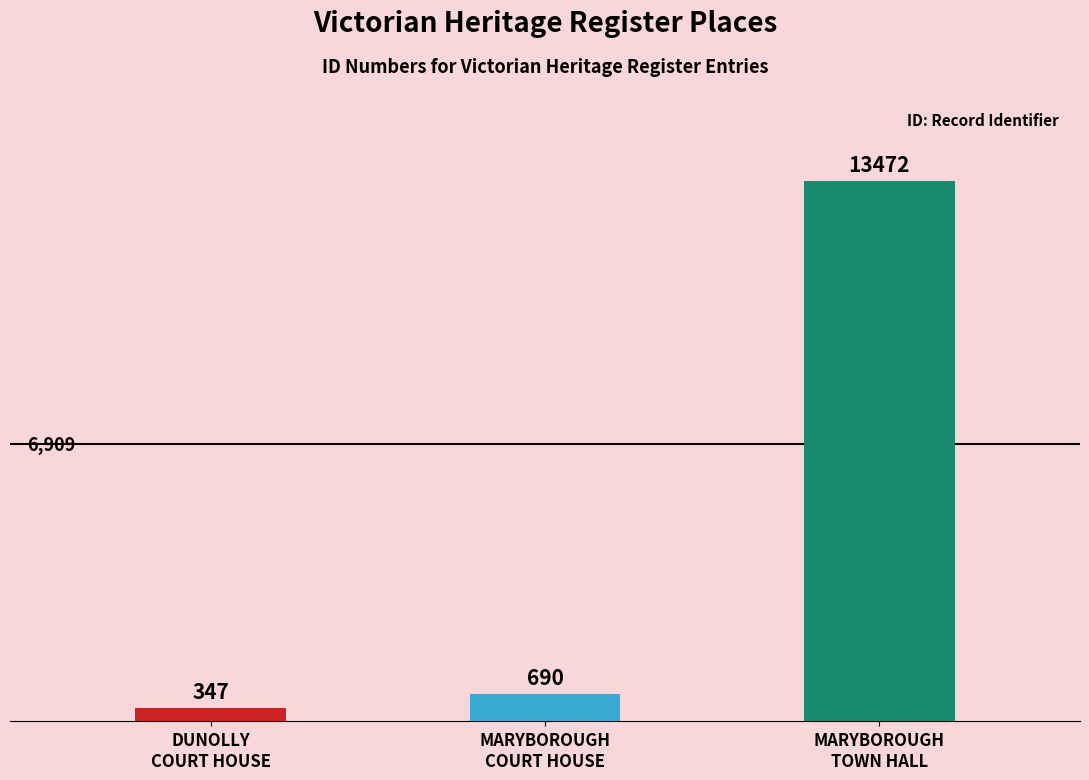

True or false: the data shows 100 at DUNOLLY COURT HOUSE.

False